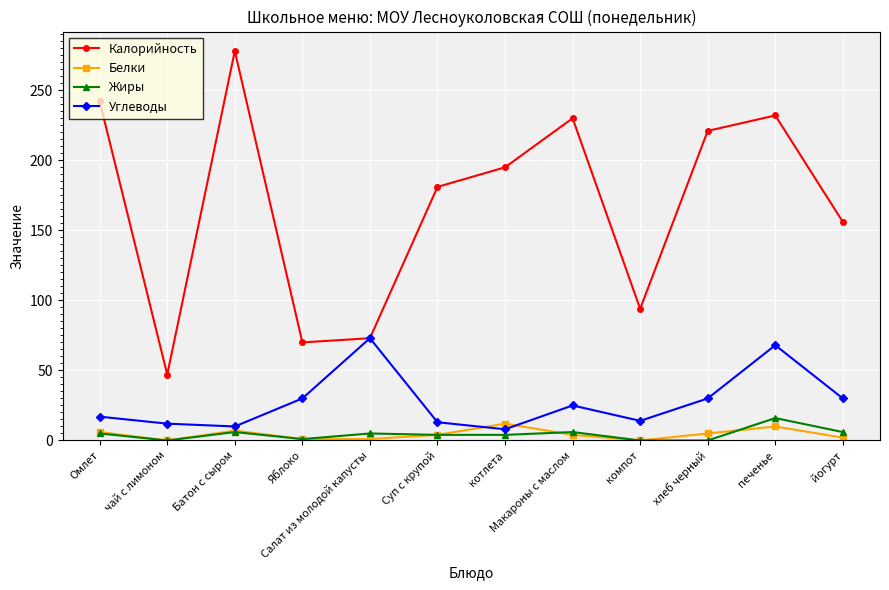

Which series has the largest range (max minus min)?

Калорийность